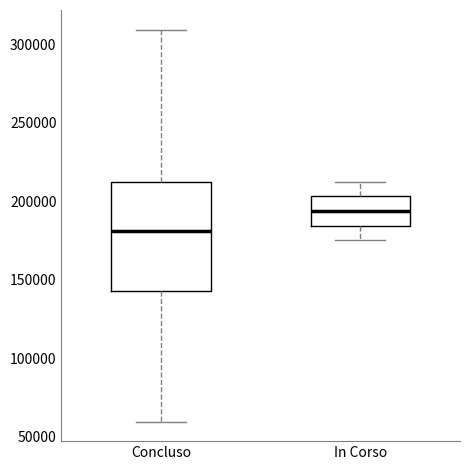

Reading left to right, read every box against the y-axis: the position of its median line, the range the box covers, and the ends of its whiskers. The values are not printed on the chart, so give them approximately, as read against the axis.

Concluso: median 180000, box 145000 to 210000, whiskers 60000 to 310000
In Corso: median 195000, box 185000 to 205000, whiskers 175000 to 210000